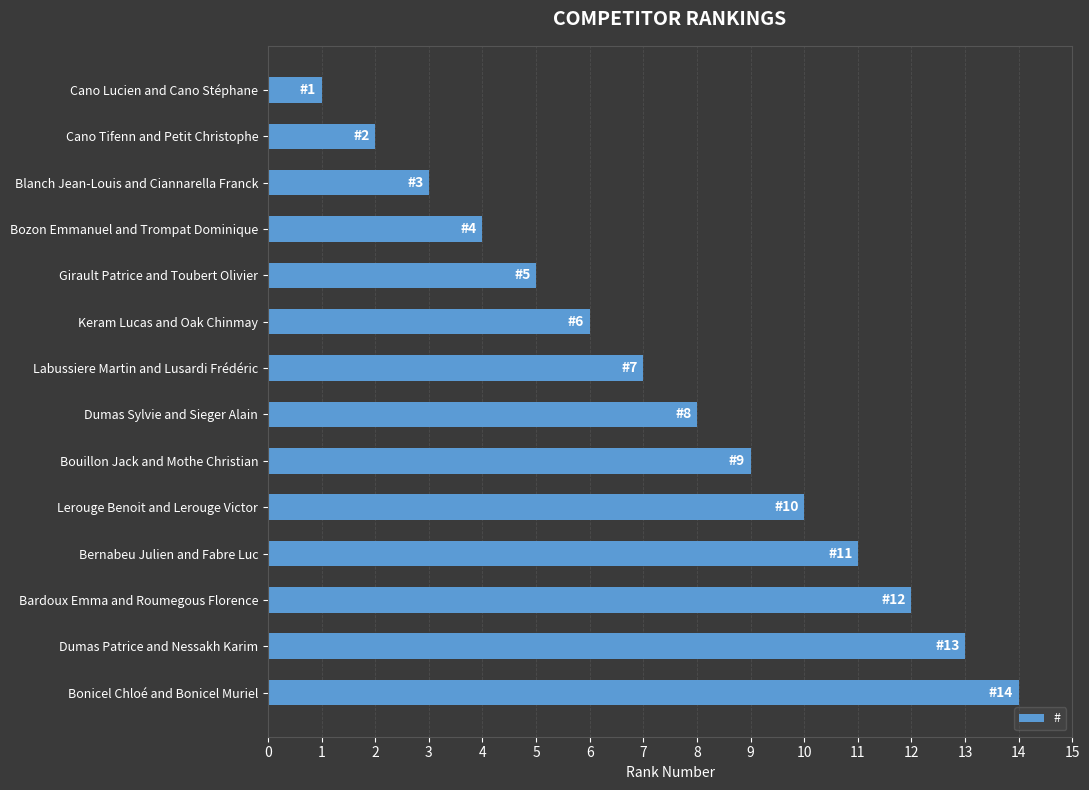

What is the average value?

8